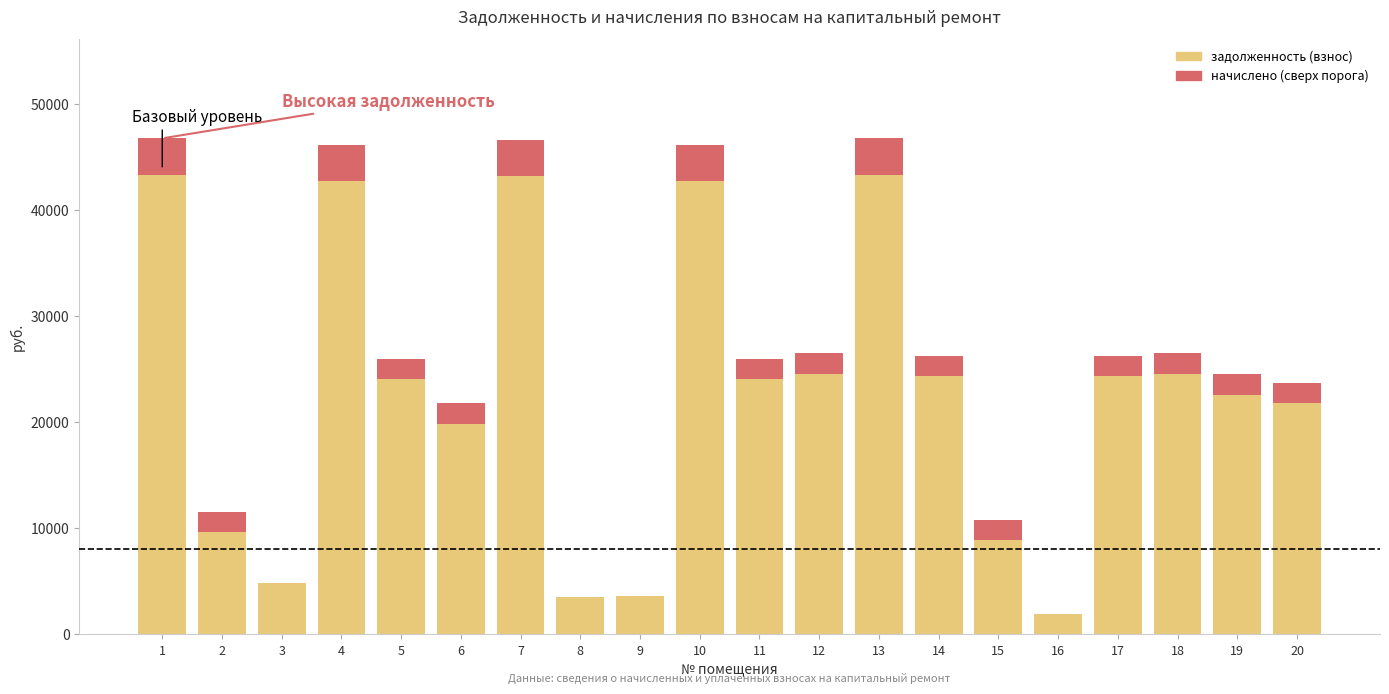

The value of задолженность (взнос) at 7 is 43153.4. True or false?

True